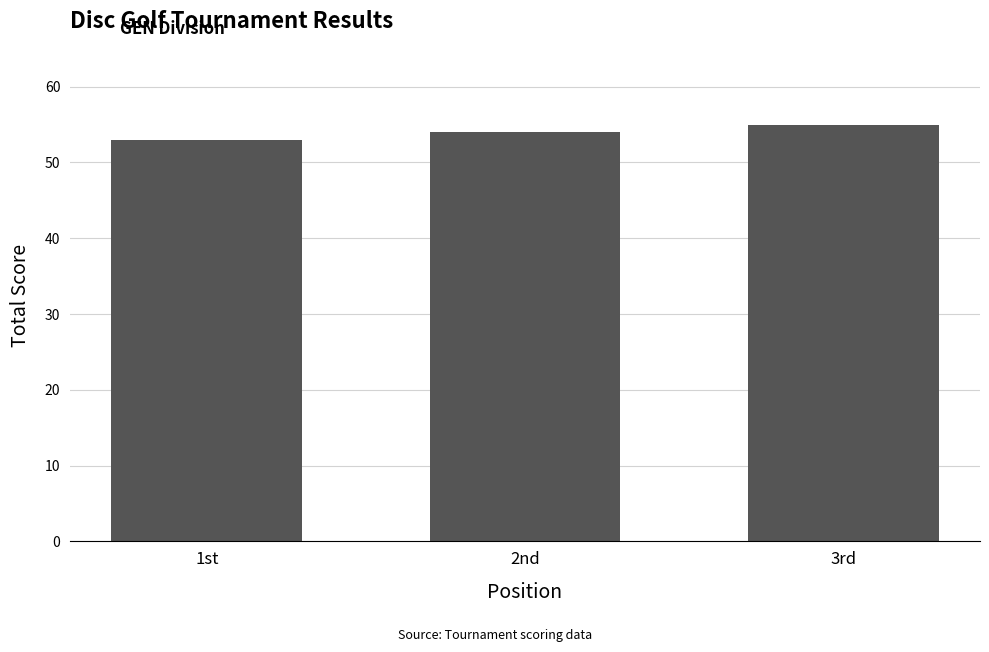

The chart shows a value of 82 at 3rd. True or false?

False